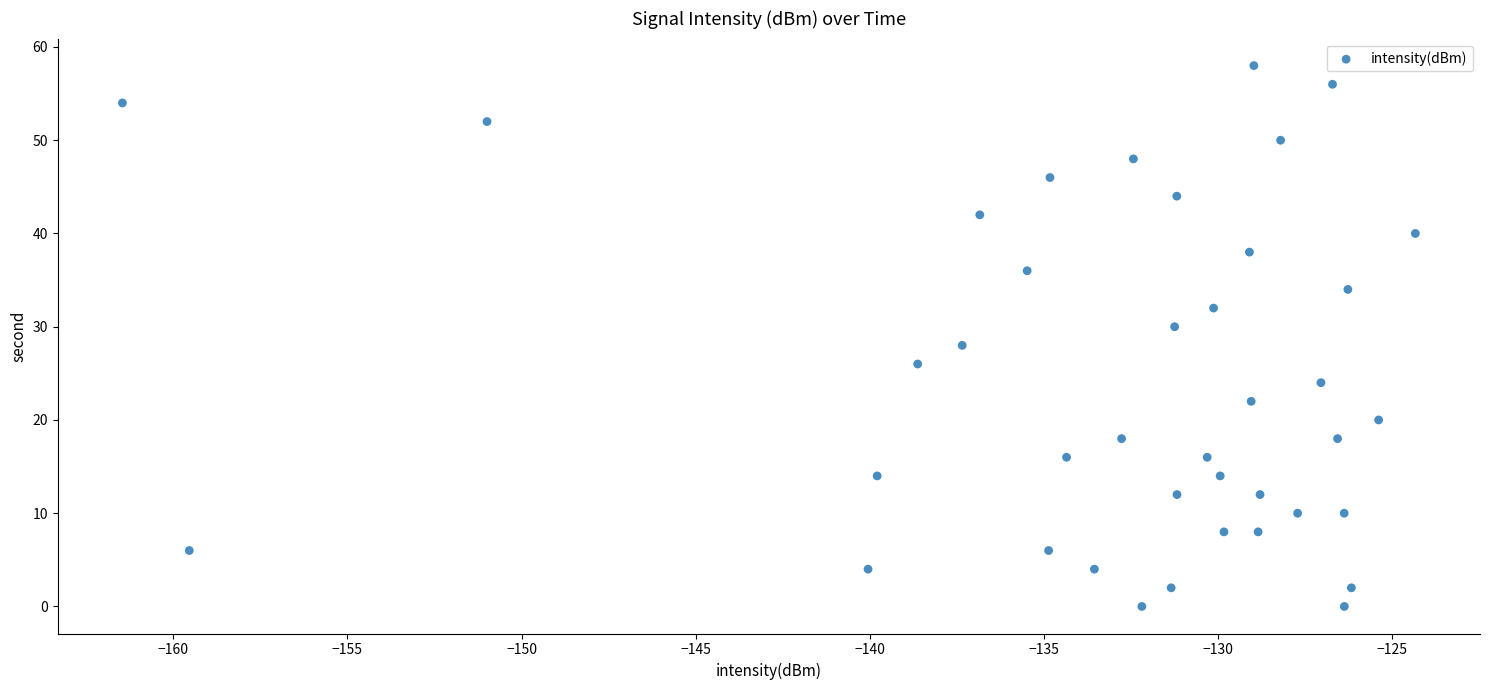

What is the range of Y values (max minus min)?

58